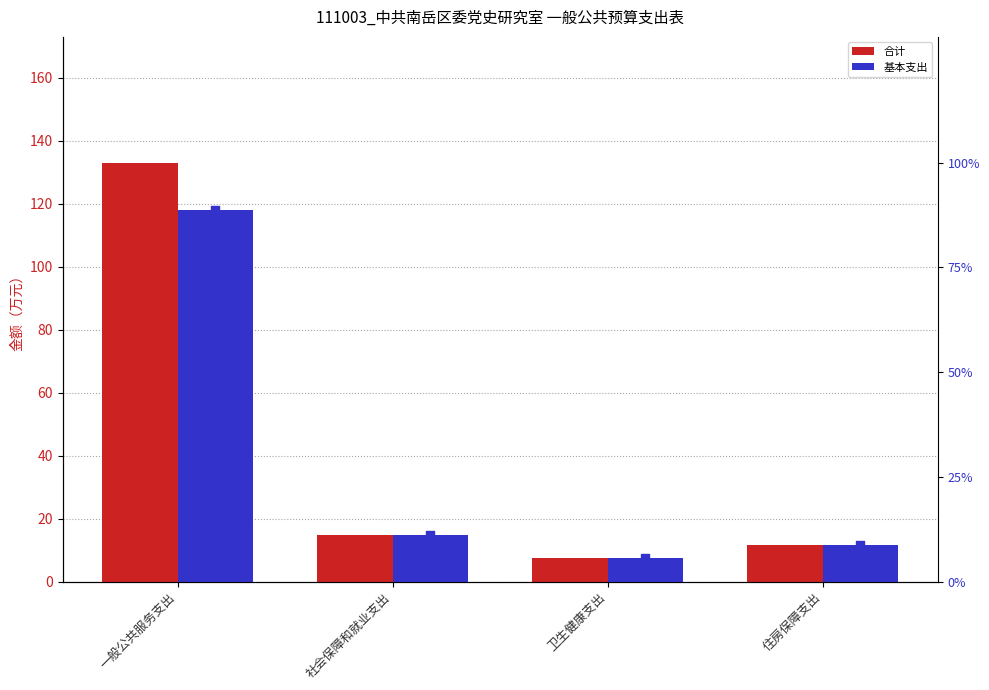

Which series has the largest Y range (max minus min)?

合计